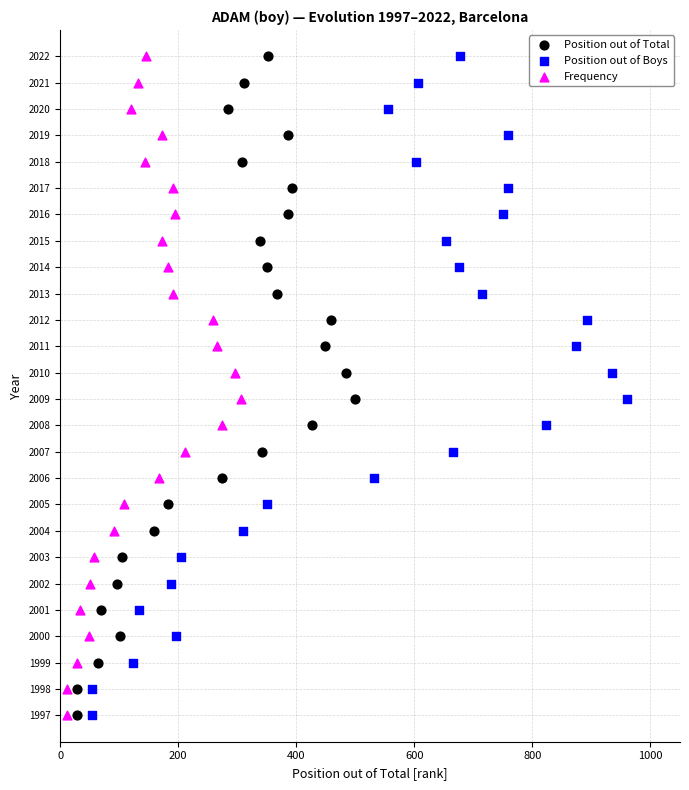

What are all the series names shown in the legend?

Position out of Total, Position out of Boys, Frequency